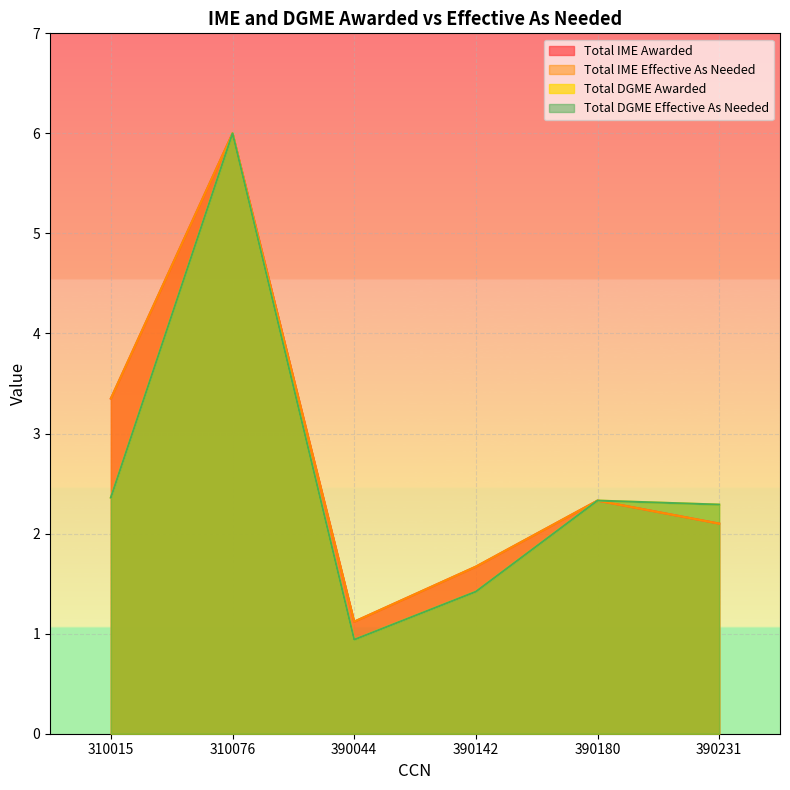

The Total IME Awarded series shows 2.1 at 390231. True or false?

True